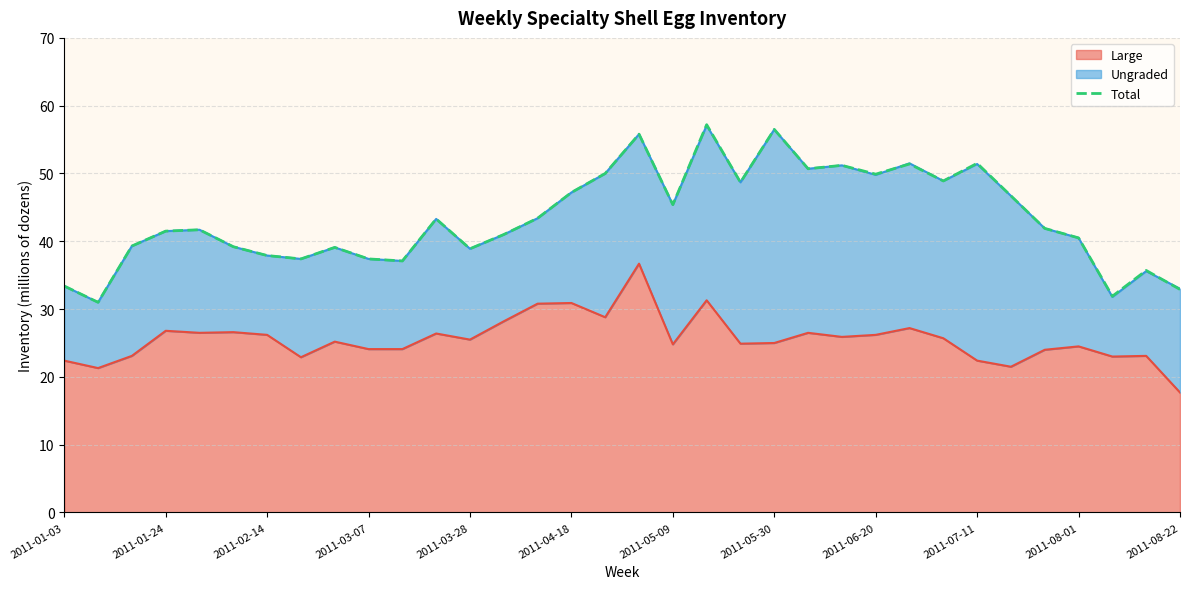

The value at 26 is 16.5. True or false?

False